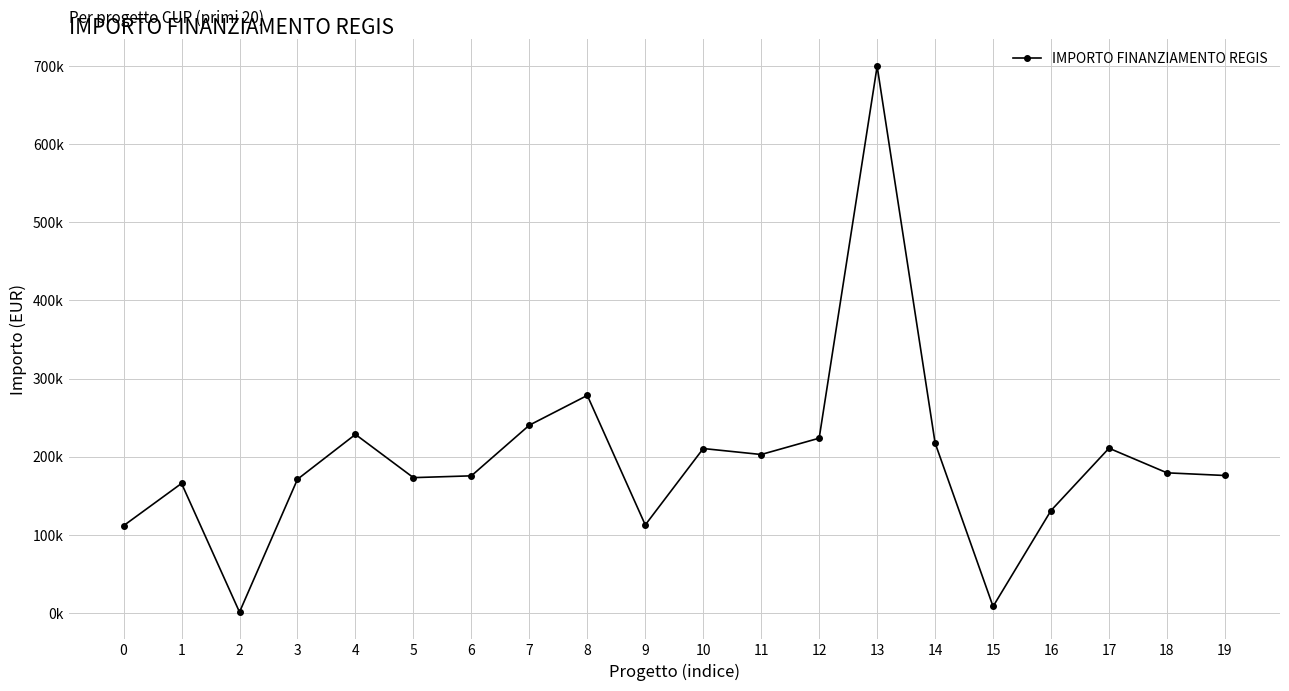

Reading left to right, list all the values displayed in this chart.

0=111760.0	1=165869.6	2=1200.0	3=171177.7	4=228592.8	5=173263.3	6=175568.4	7=240397.6	8=278493.2	9=112730.4	10=210514.6	11=202864.8	12=223771.4	13=699734.4	14=217613.5	15=8377.6	16=131200.0	17=210913.7	18=179420.1	19=176000.4